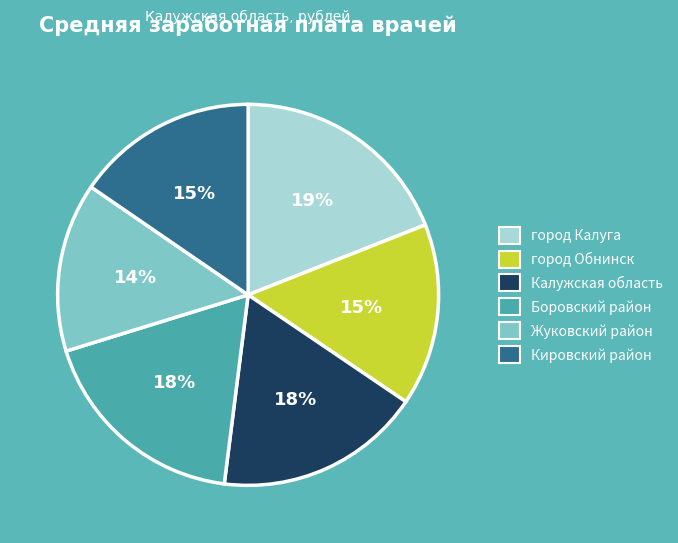

Which slice is the largest?

город Калуга